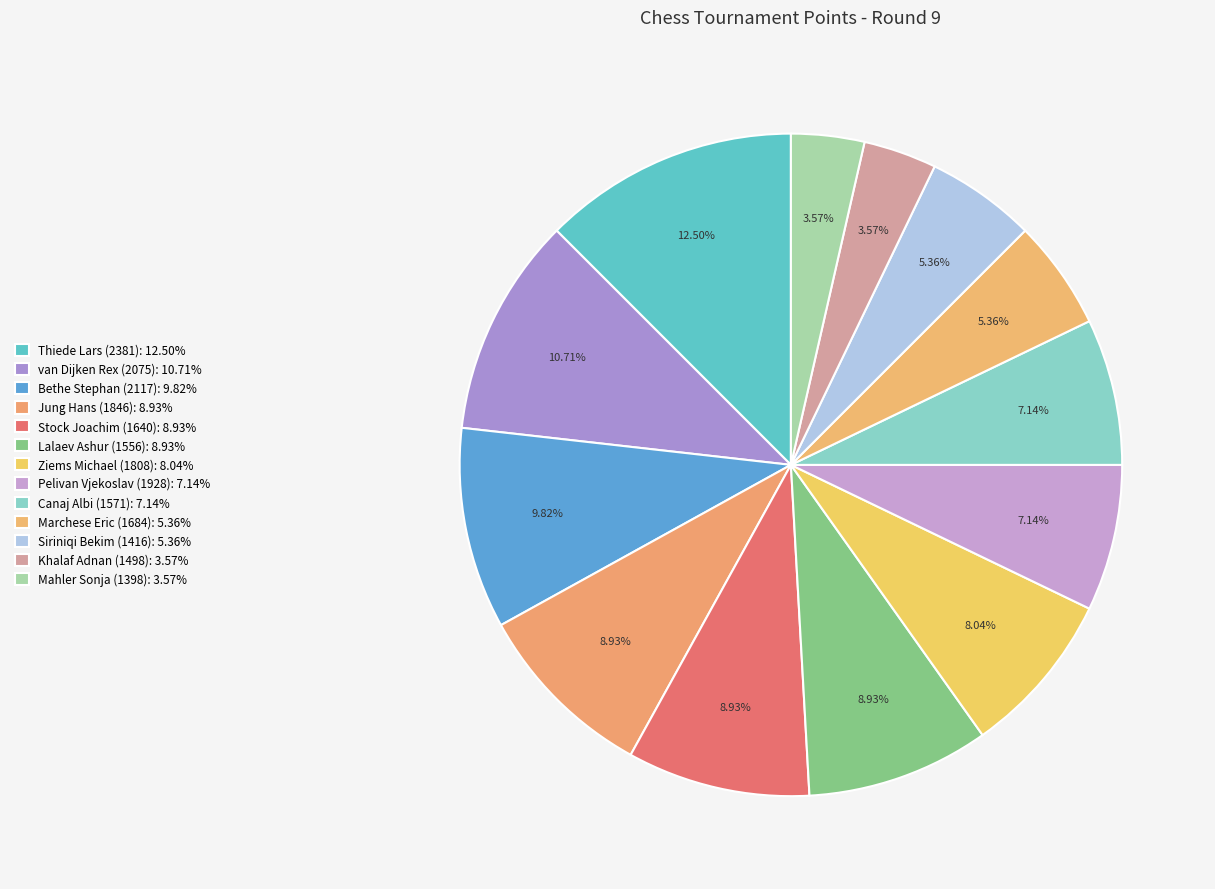

How many segments does this pie chart have?

13